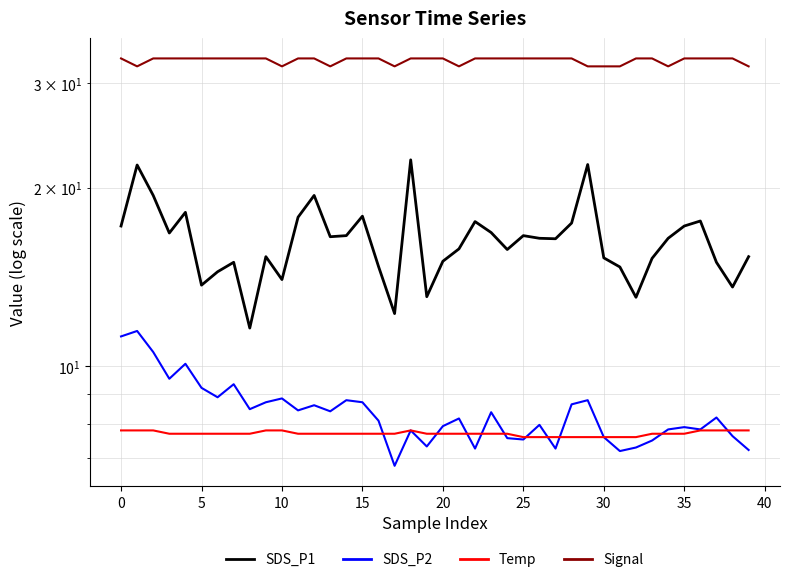

How many lines are shown in the chart?

4